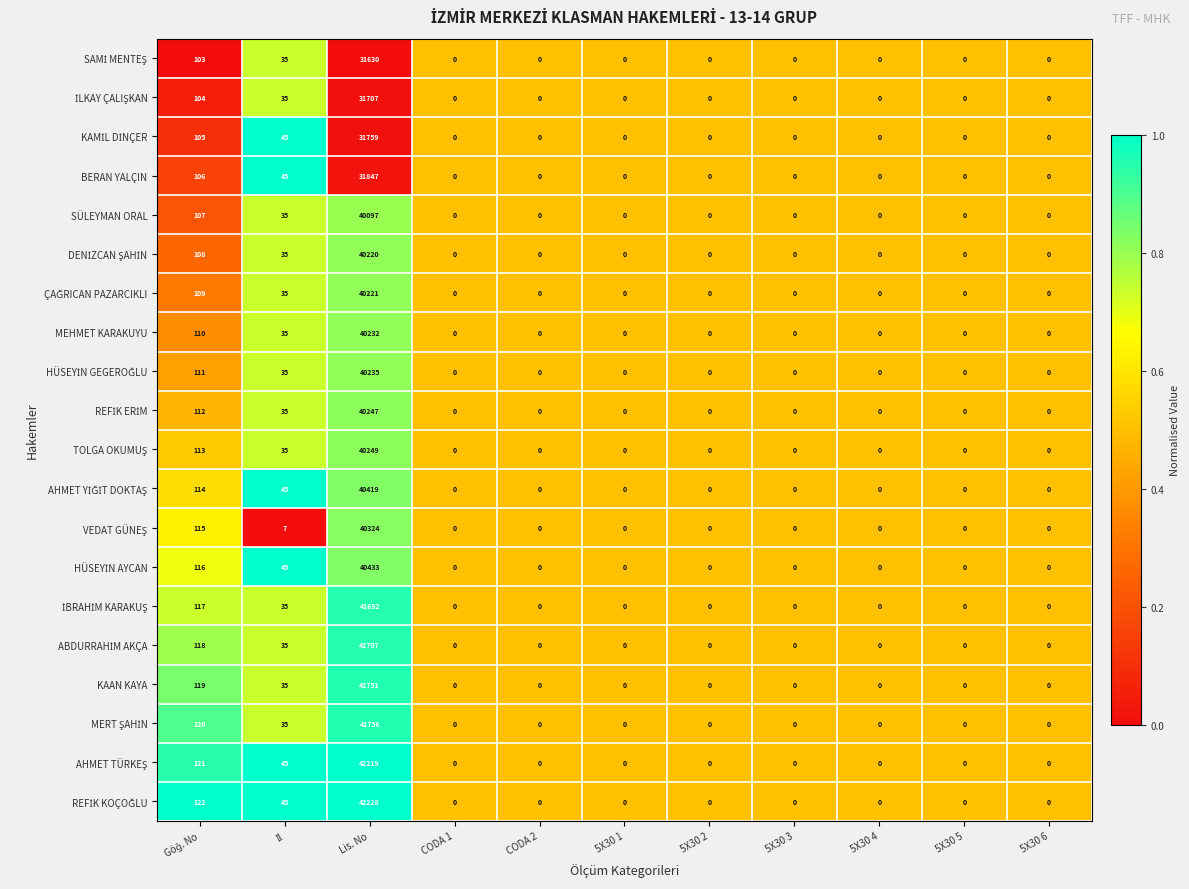

What is the maximum value shown in the chart?

42228